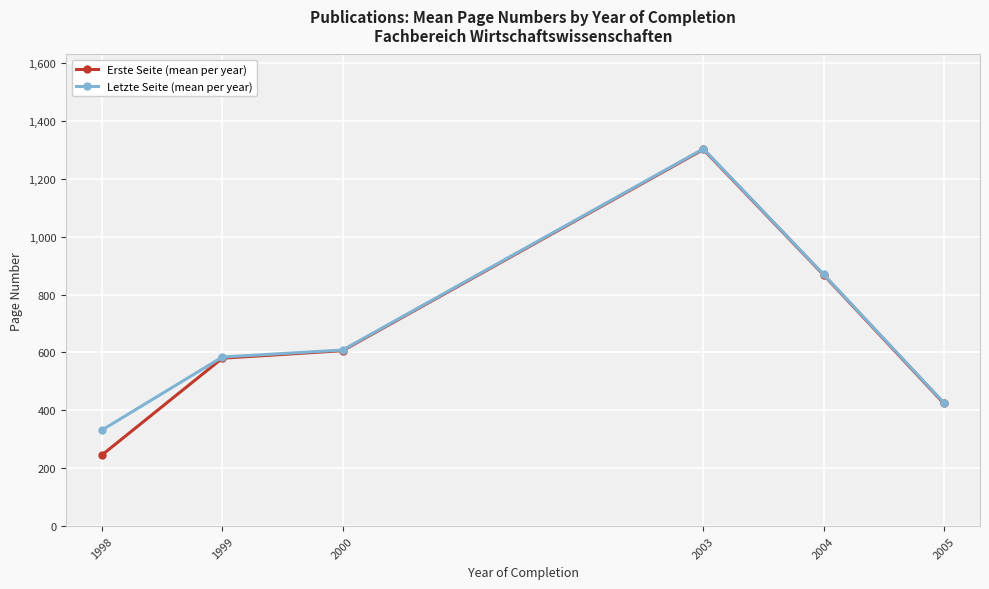

Which series changed the most between 2000 and 2005?

Erste Seite (mean per year)